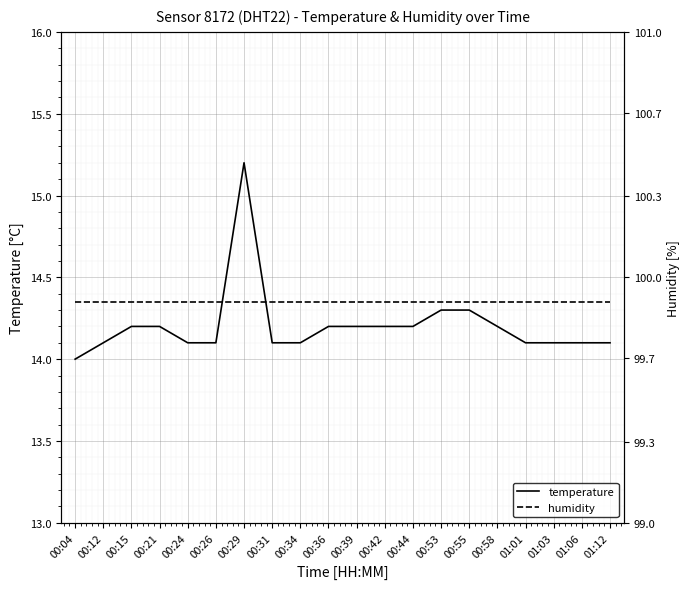

What is the difference between the highest and lowest values at 01:03?

0.3